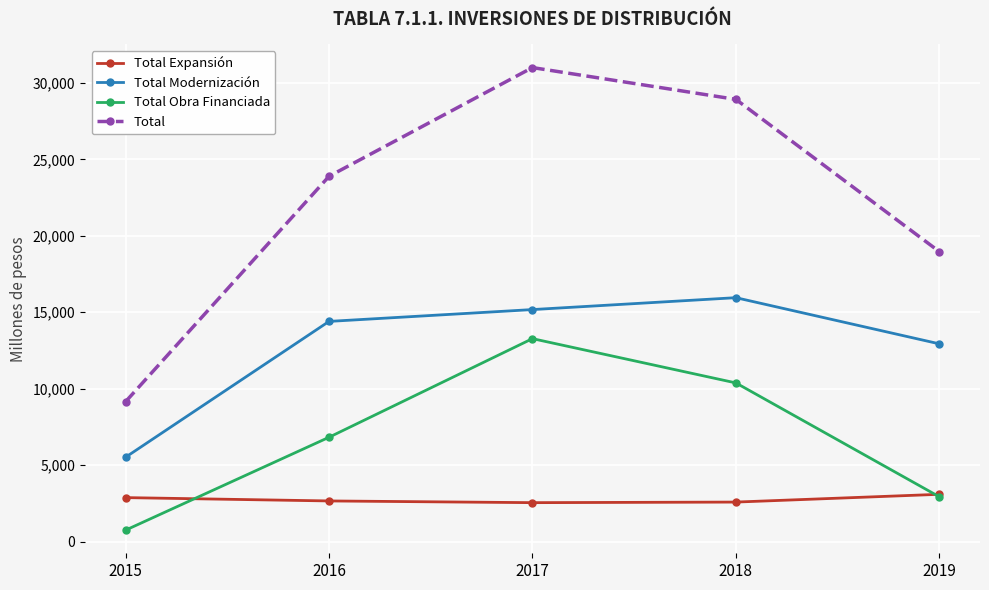

Rank the categories by Total Modernización value from highest to lowest.

2018, 2017, 2016, 2019, 2015